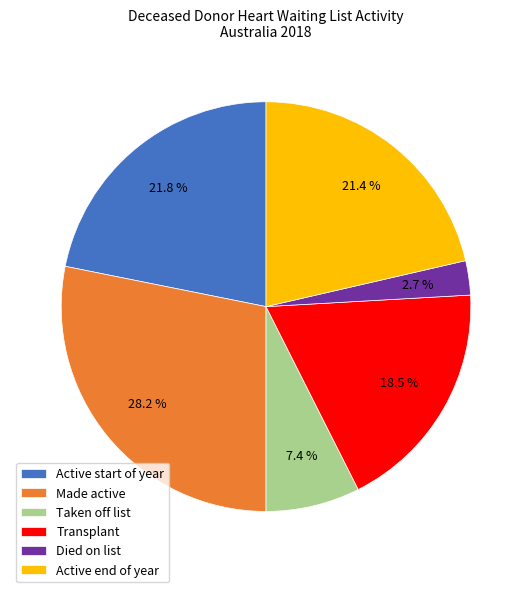

Which has a higher value, Active start of year or Taken off list?

Active start of year